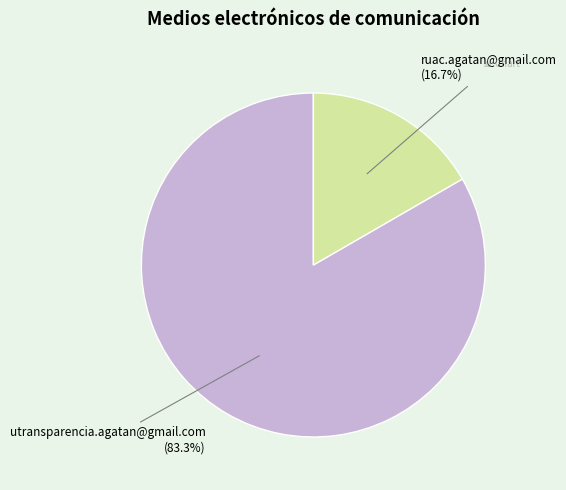

Is it true that ruac.agatan@gmail.com is 5% of the pie?

False